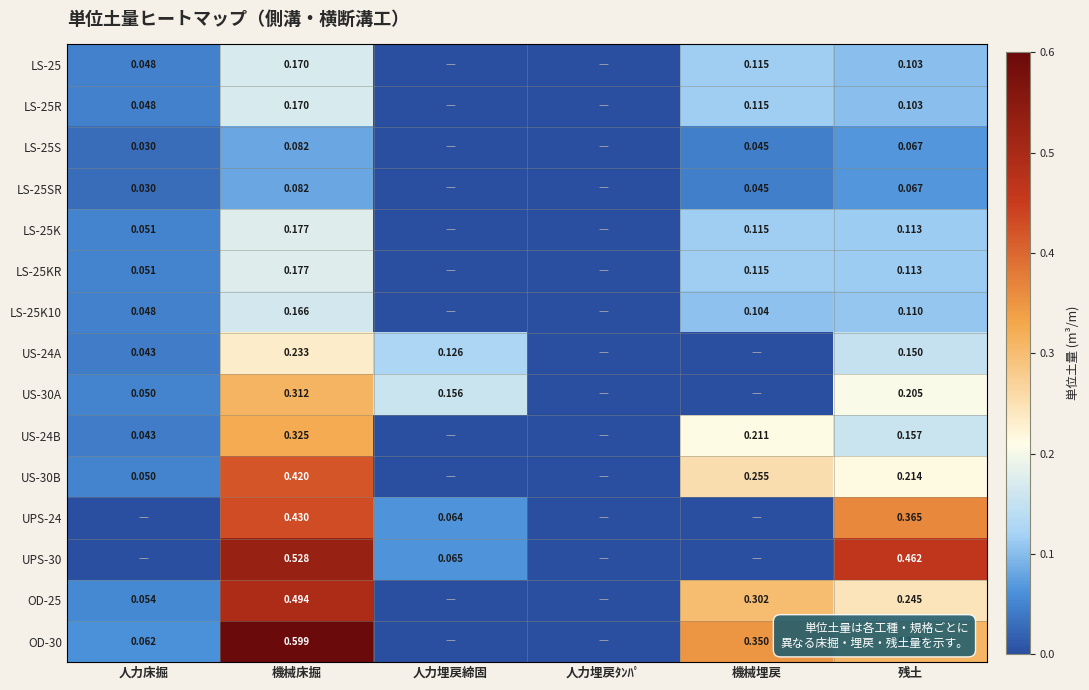

What is the difference between the US-24B values at 人力埋戻ﾀﾝﾊﾟ and 機械床掘?

0.3